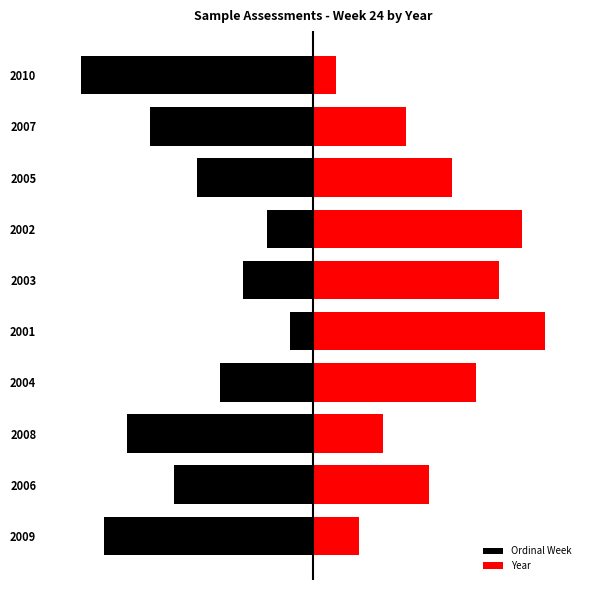

Which series has the widest spread of values?

Ordinal Week